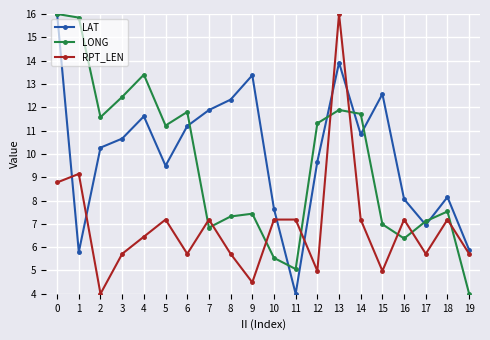

How many distinct data groups are displayed?

3